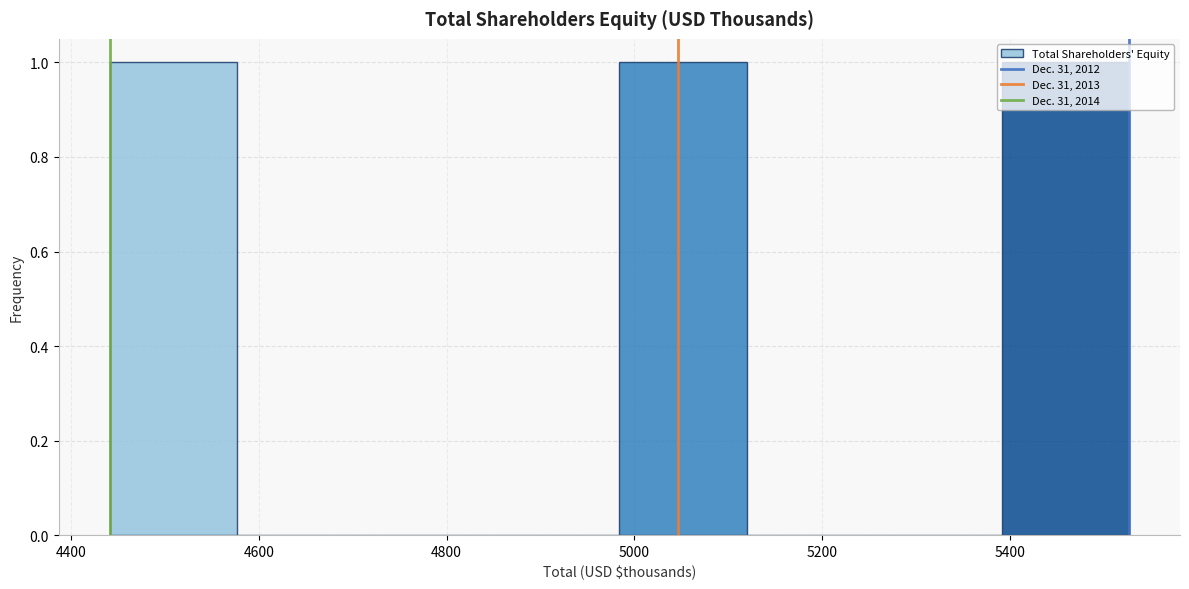

Reading left to right, list every bar in this chart as the range it spans on the x-axis followed by its height. Neither the bar edges nor the heights are printed on the chart, so give them approximately, as read against the axes.

4440 to 4580: 1
4580 to 4720: 0
4720 to 4840: 0
4840 to 4980: 0
4980 to 5120: 1
5120 to 5260: 0
5260 to 5400: 0
5400 to 5520: 1